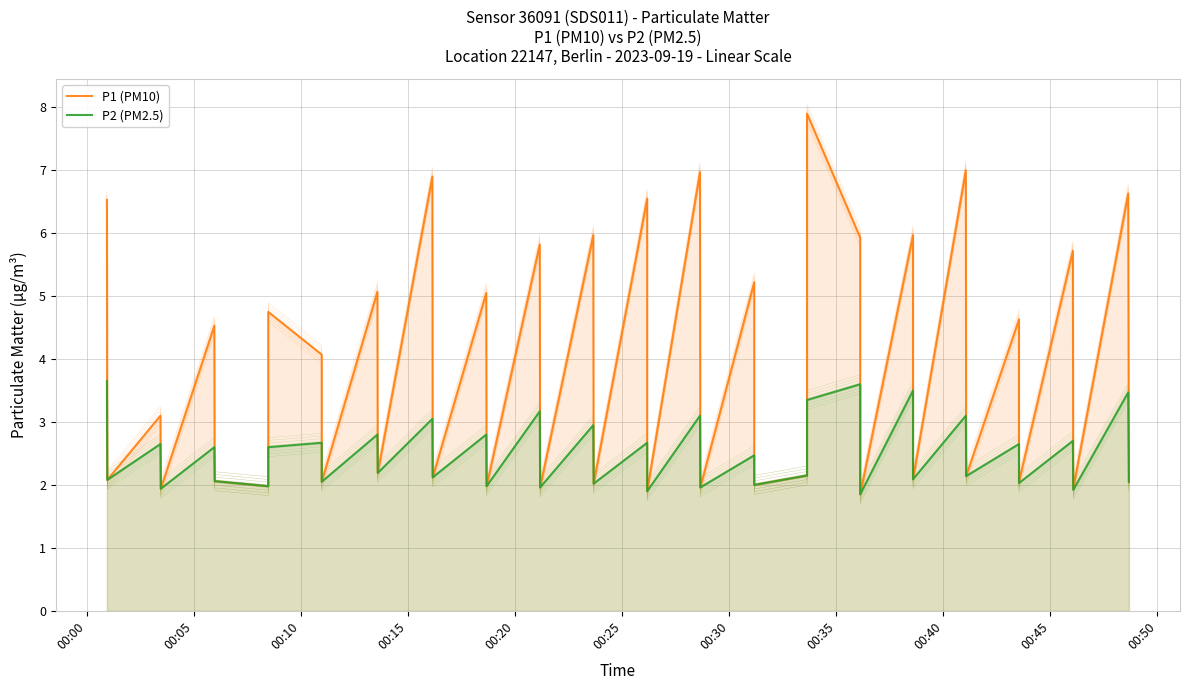

True or false: P2 (PM2.5) has a value of 0.7 at 19.

False